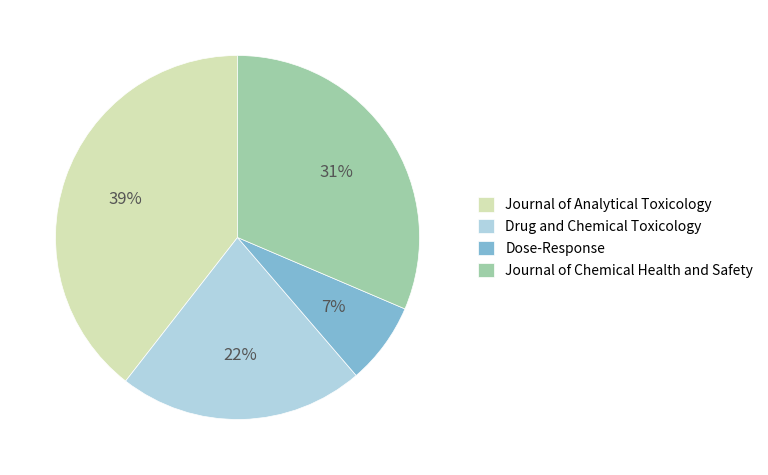

Rank the categories by value from highest to lowest.

Journal of Analytical Toxicology, Journal of Chemical Health and Safety, Drug and Chemical Toxicology, Dose-Response